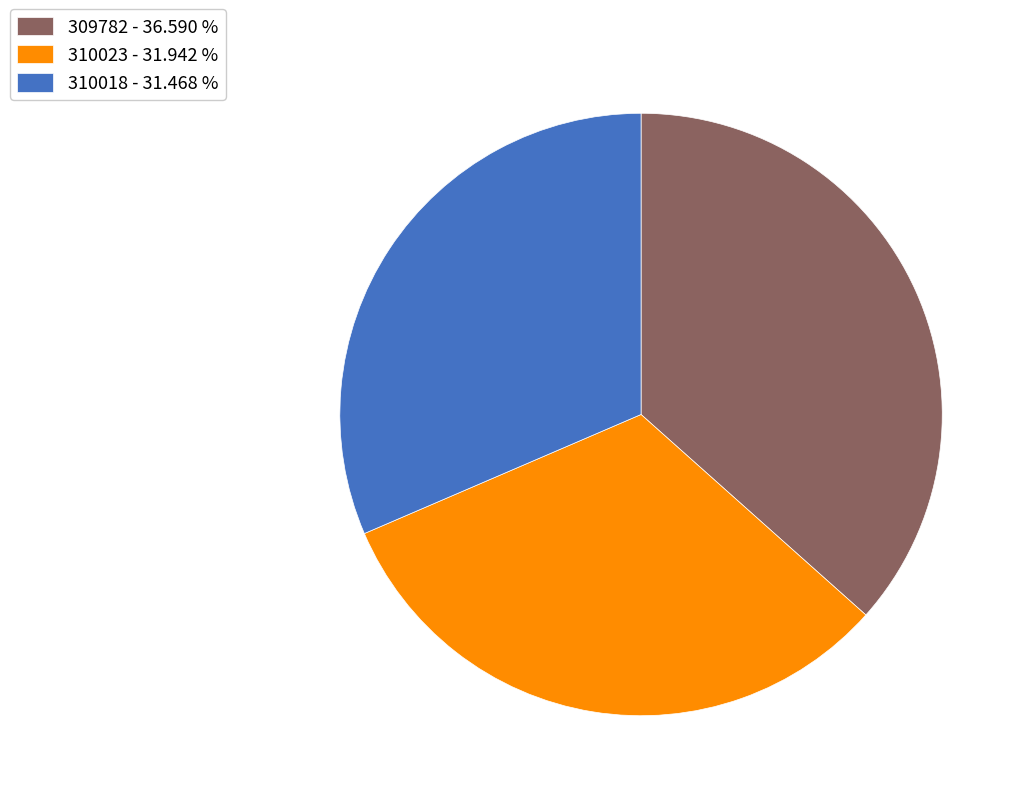

Do 310018 - 31.468 % and 310023 - 31.942 % together represent more than half of the pie?

Yes